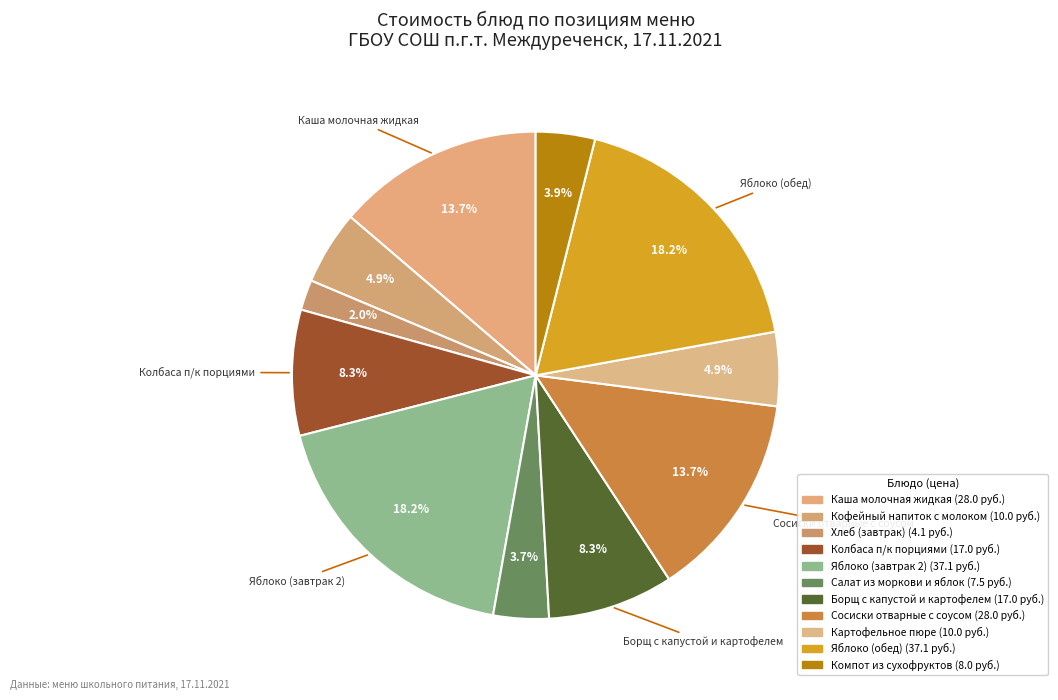

Count the number of slices in the pie.

11